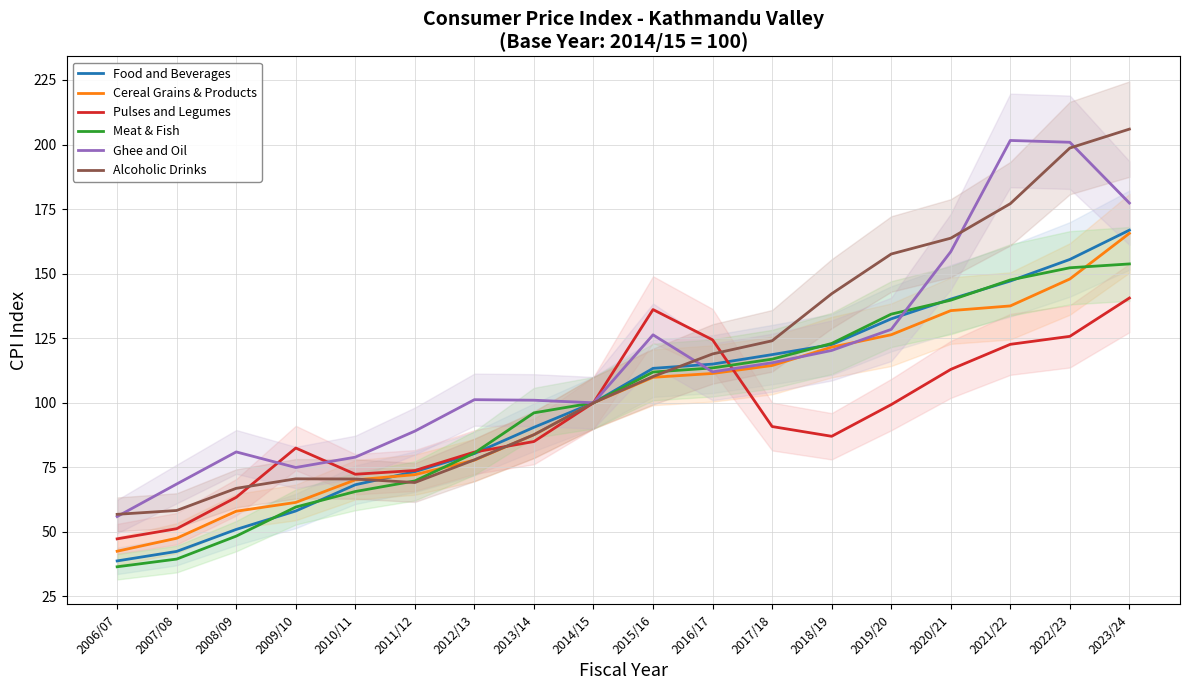

What is the highest value of the Alcoholic Drinks series?

206.0